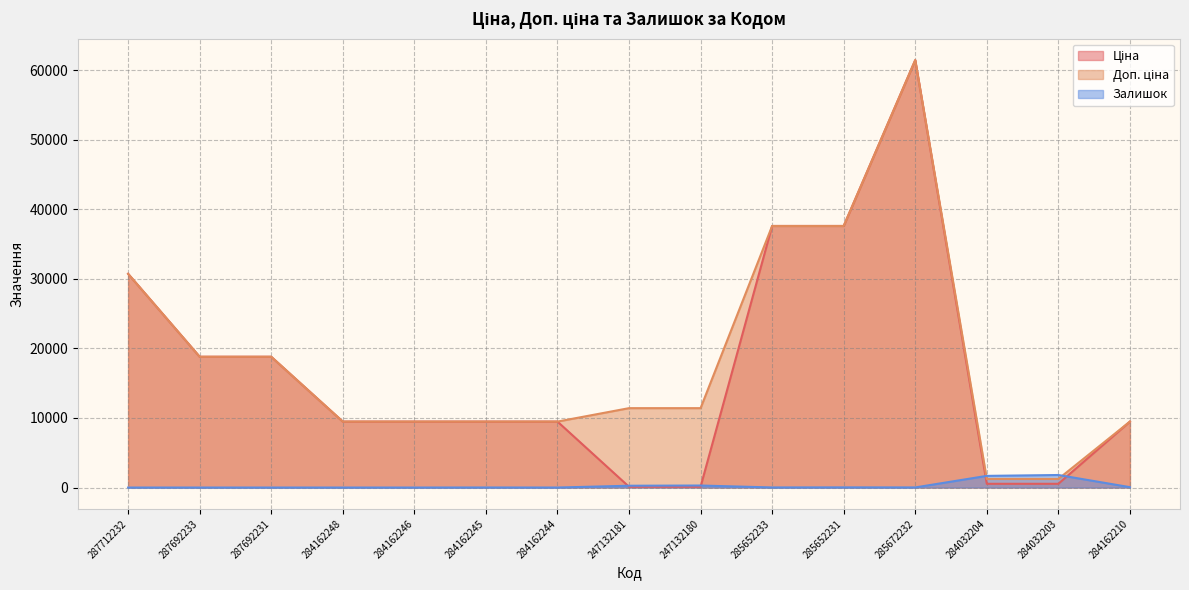

Rank the series by their maximum value, from lowest to highest.

Залишок, Ціна, Доп. ціна